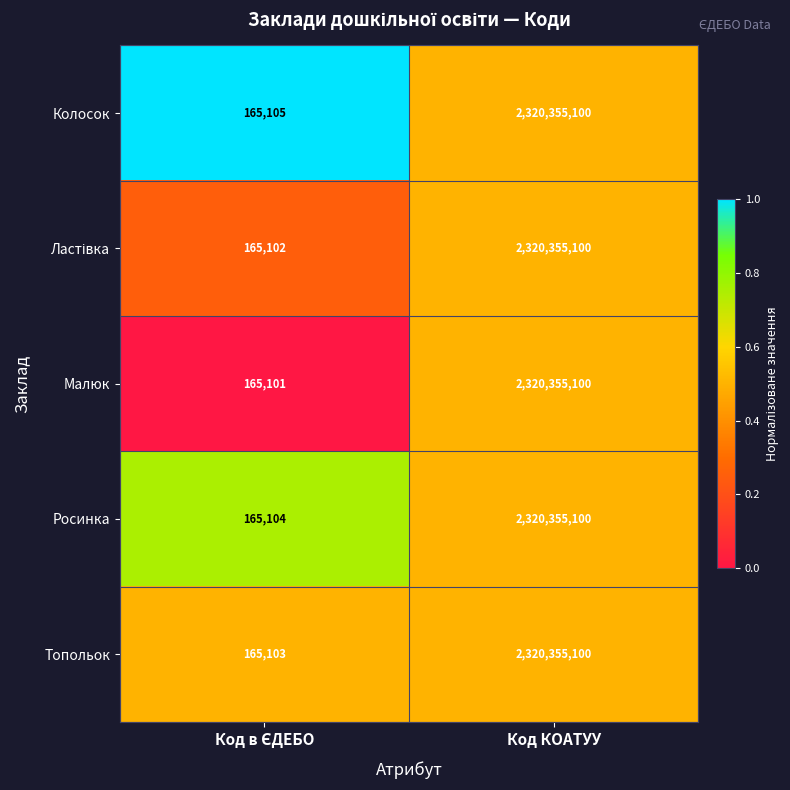

The Малюк series shows 3333633846 at Код КОАТУУ. True or false?

False